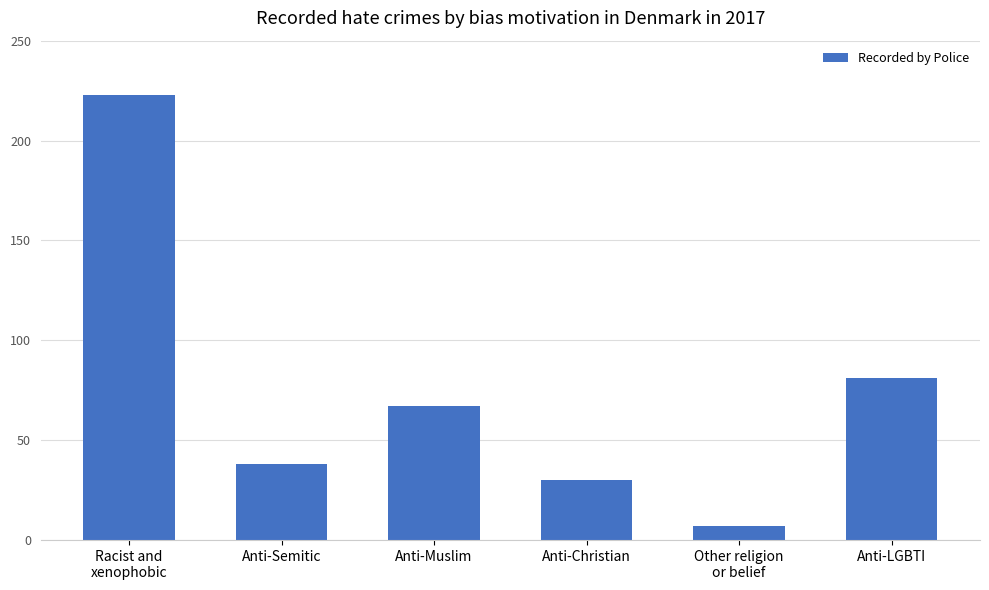

What value does the data have at Anti-Muslim?

67